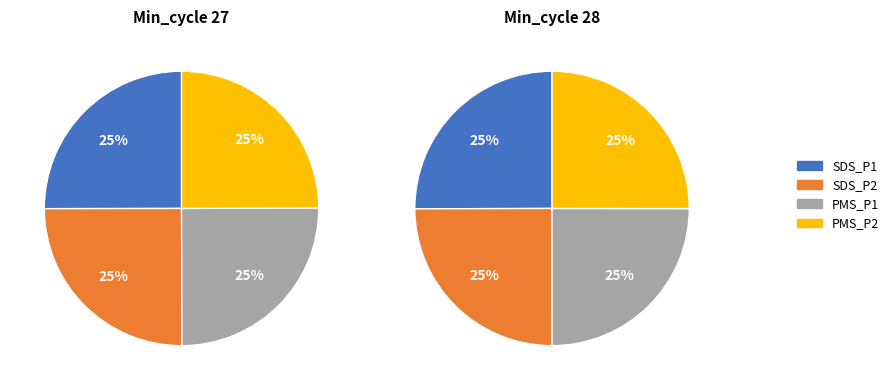

Between 0 and 1, which series saw the biggest shift?

PMS_P1